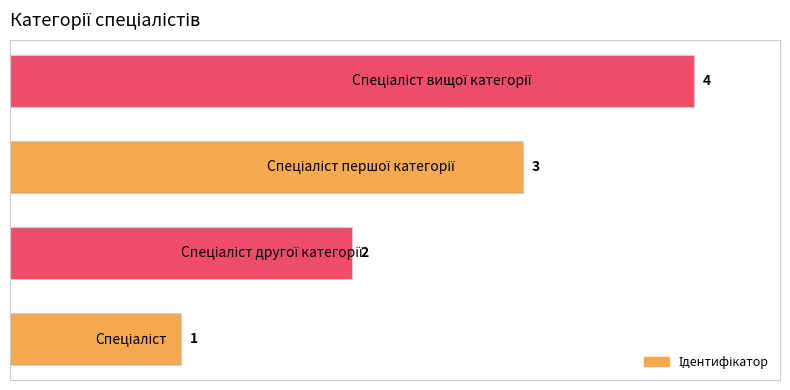

What is the difference between the maximum and minimum values?

3